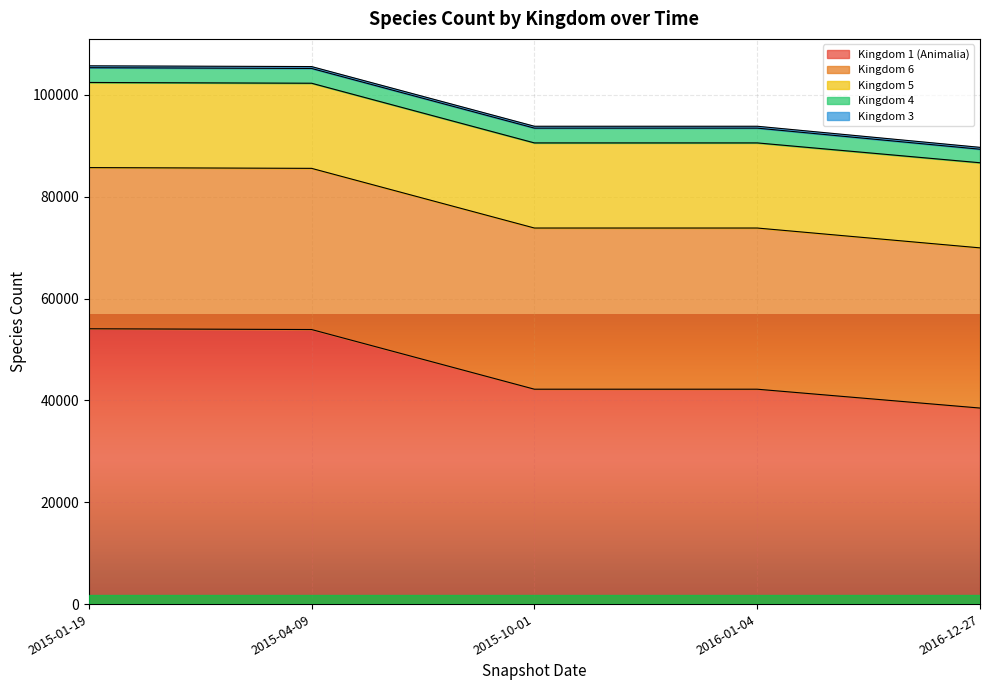

True or false: Kingdom 3 and Kingdom 1 (Animalia) cross at least once.

False